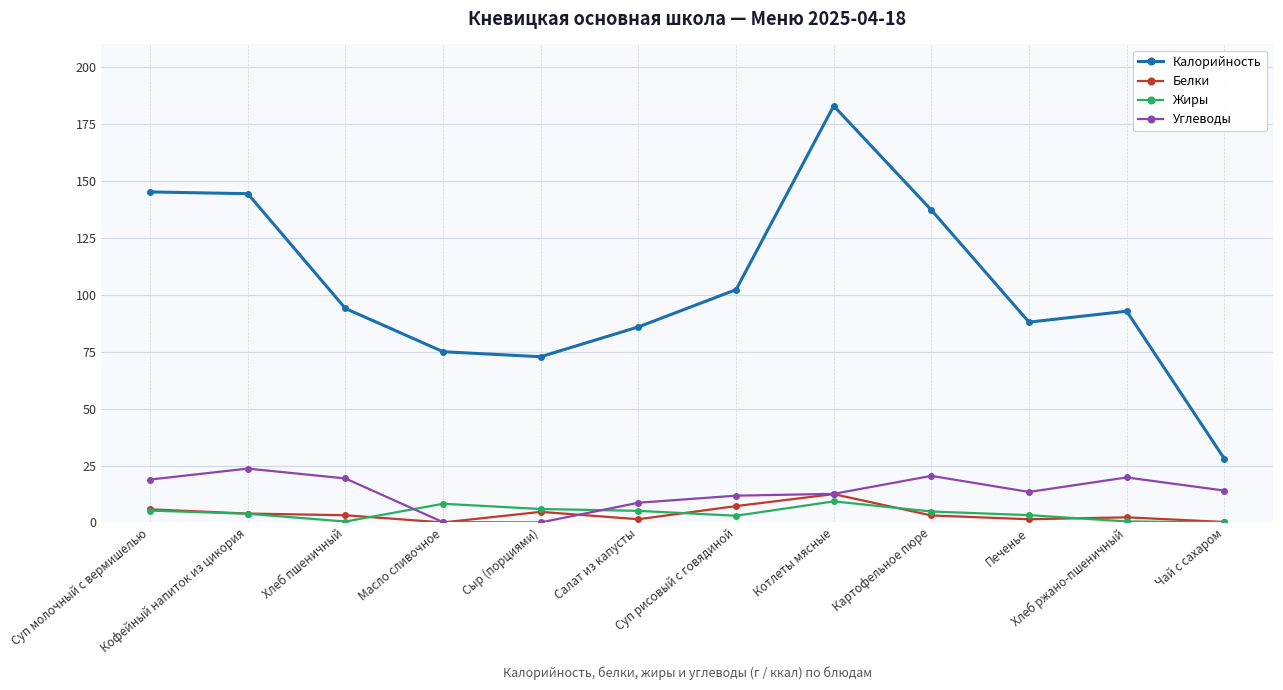

Which series changed the most between Масло сливочное and Суп рисовый с говядиной?

Калорийность